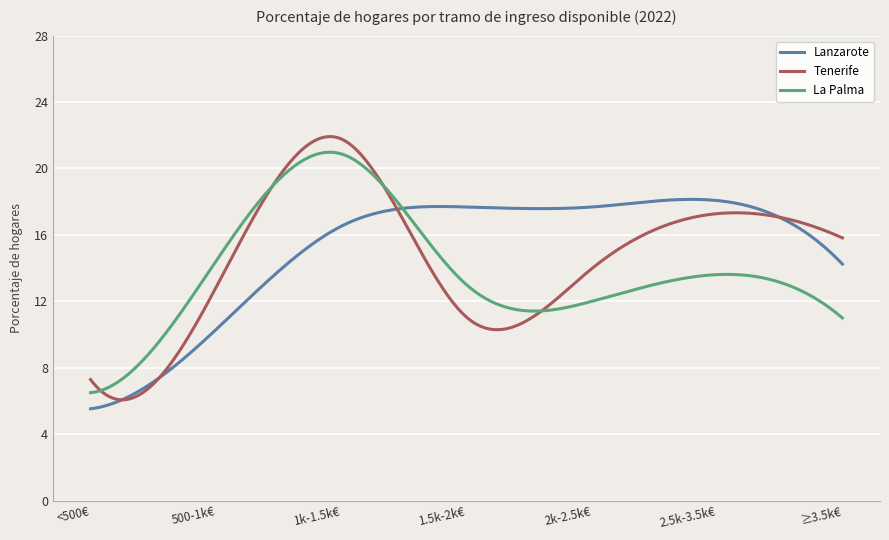

What is the average value of the Tenerife series?

14.6